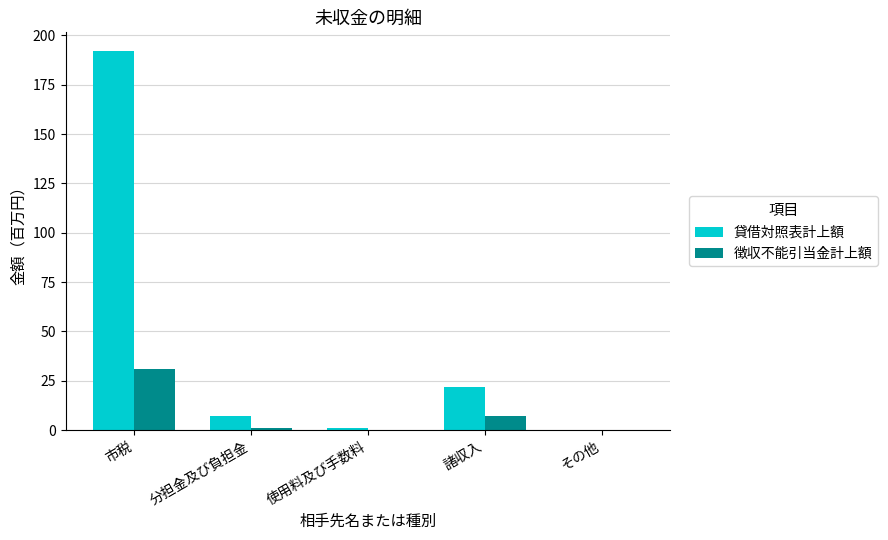

Between 市税 and その他, which series saw the biggest shift?

貸借対照表計上額